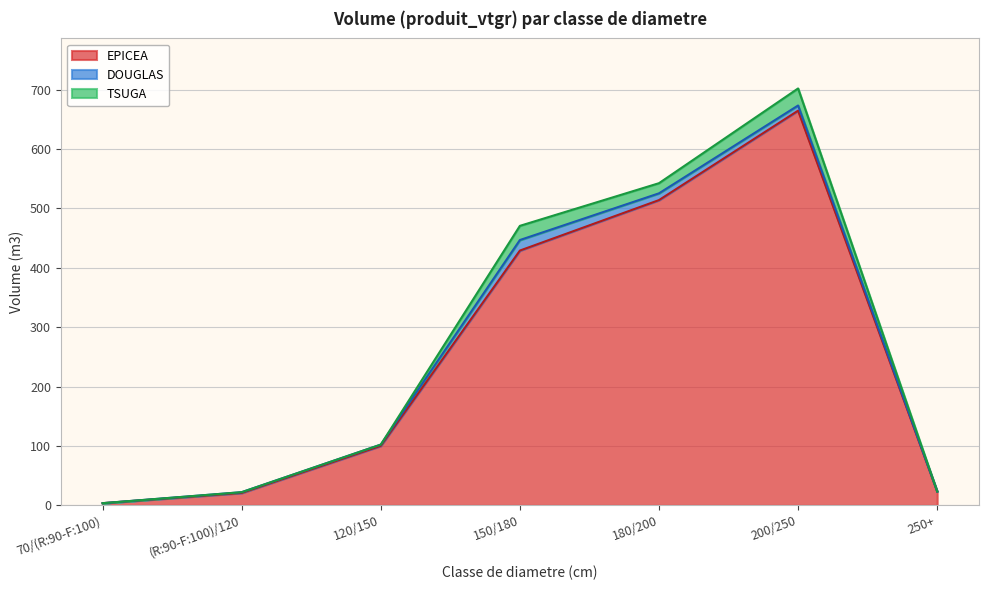

Where is DOUGLAS nearest to the value 8?

200/250